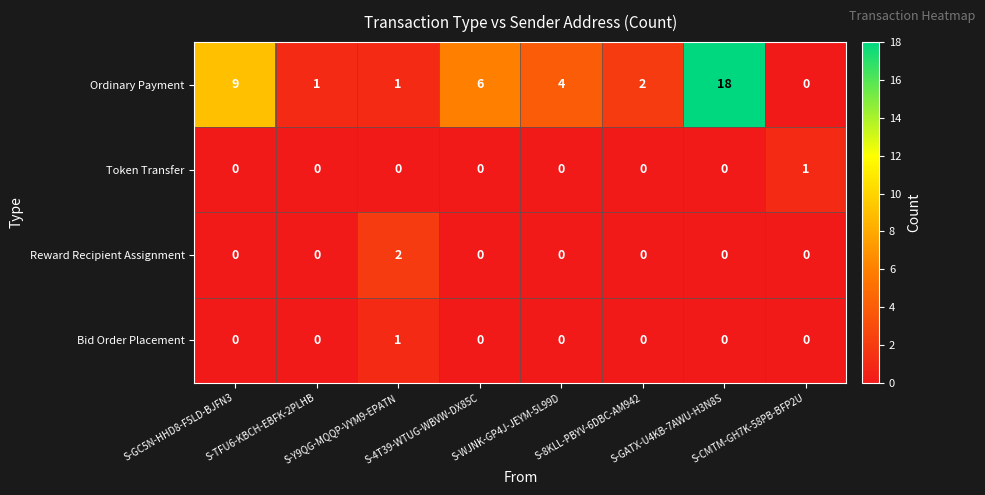

What is the sum of all Ordinary Payment values?

41